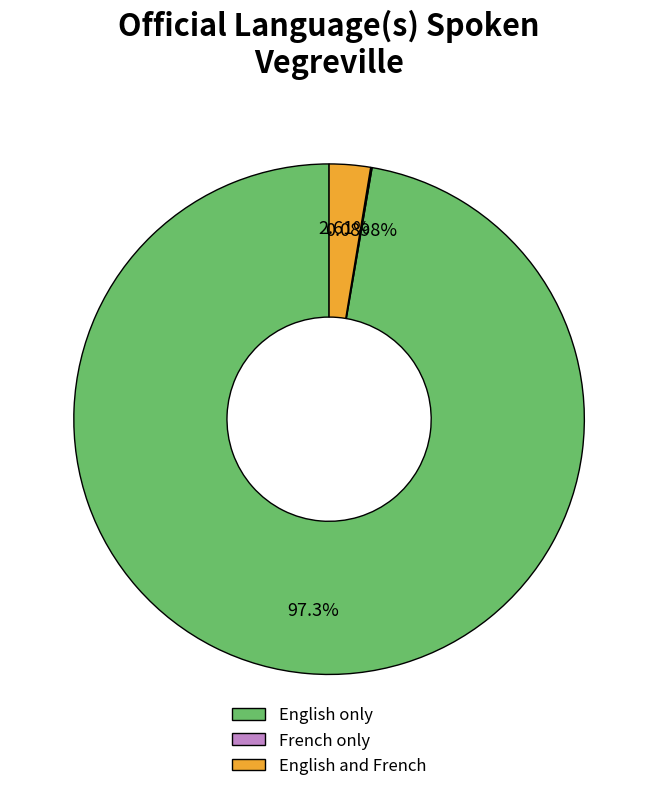

Which slice is the largest?

English only